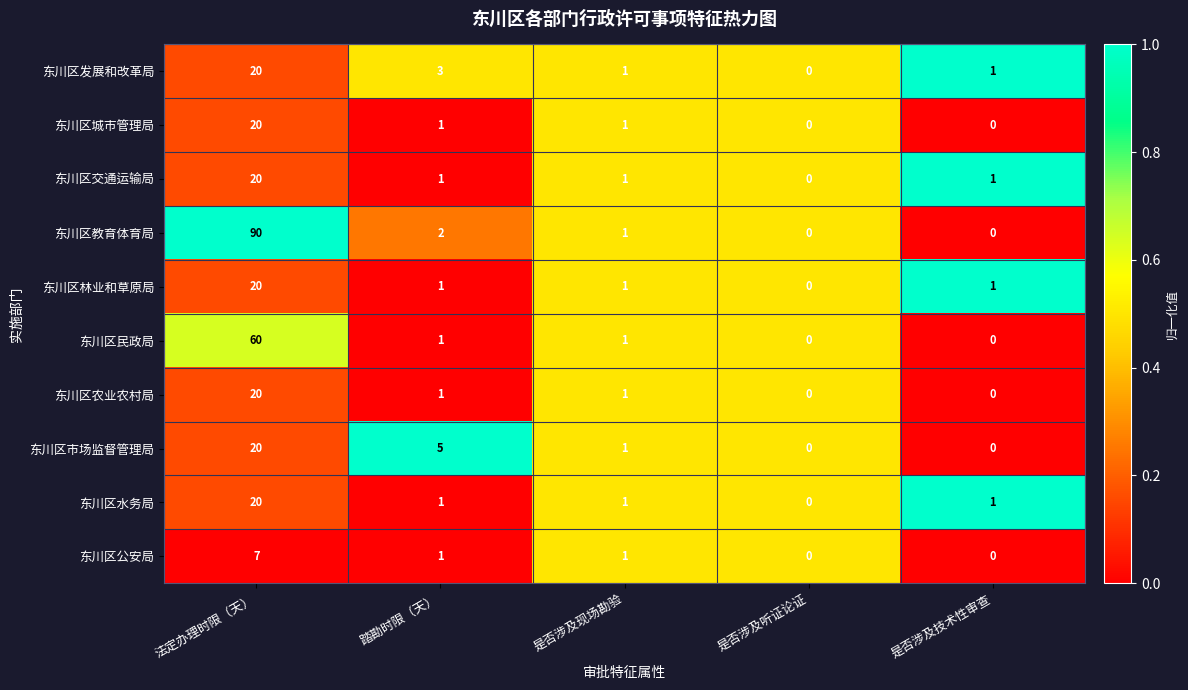

Where is 东川区发展和改革局 nearest to the value 10?

踏勘时限（天）